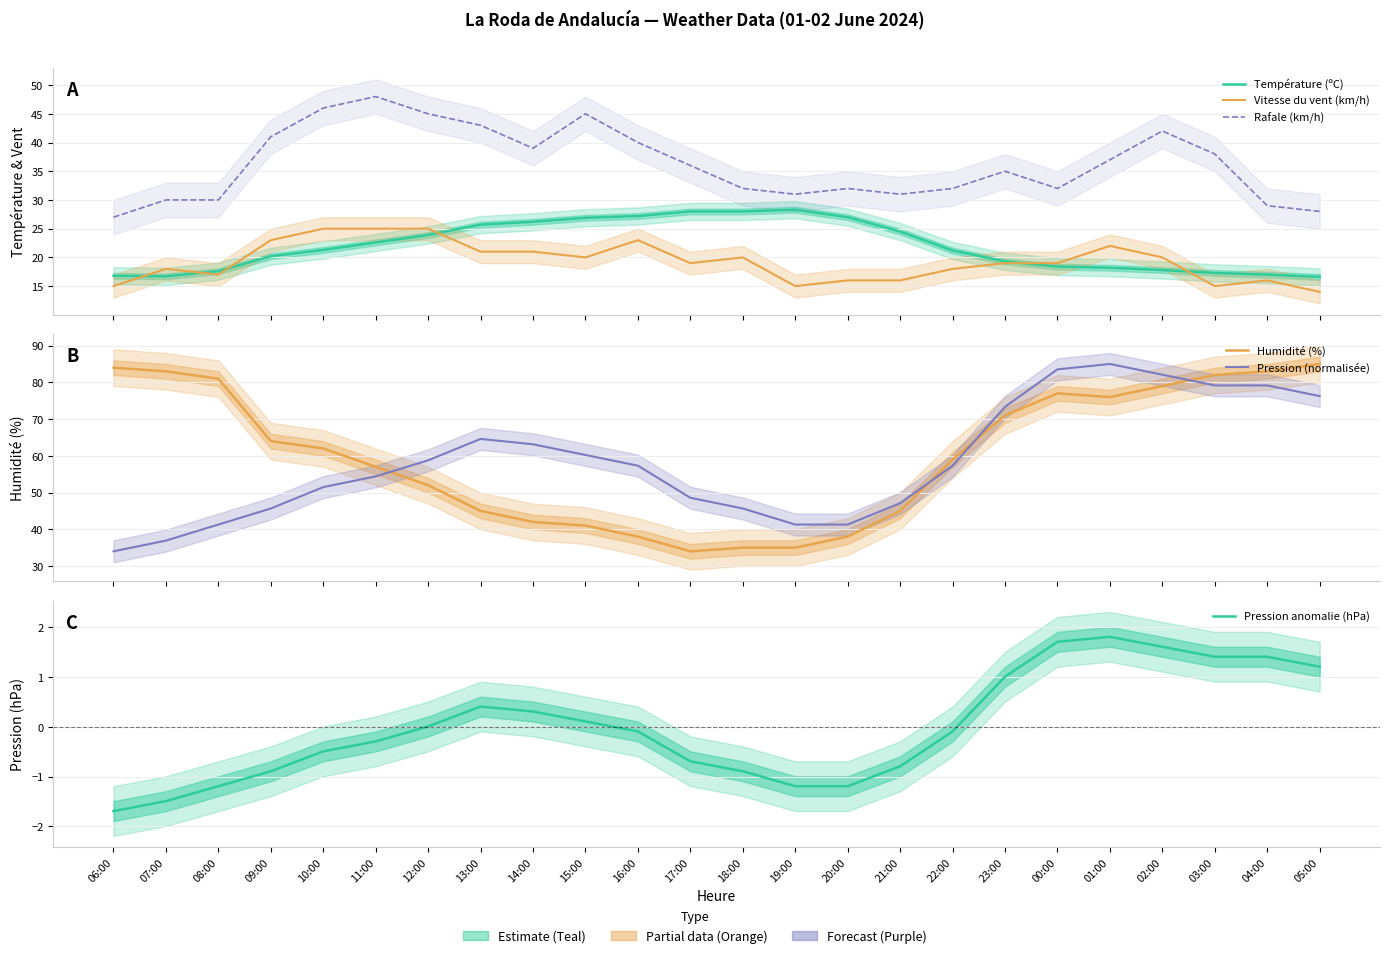

Count the number of data series in this chart.

6